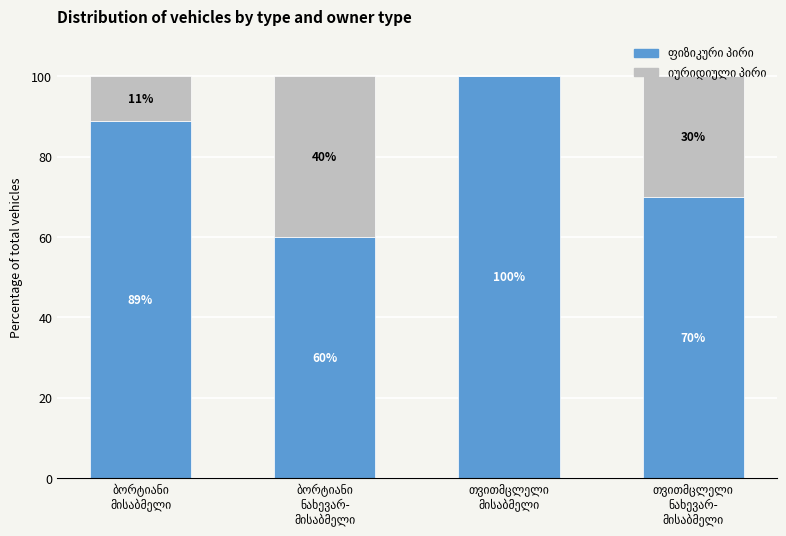

Reading right to left, transcribe all the data shown in this chart.

ფიზიკური პირი: თვითმცლელი
ნახევარ-
მისაბმელი=70.0	თვითმცლელი
მისაბმელი=100.0	ბორტიანი
ნახევარ-
მისაბმელი=60.0	ბორტიანი
მისაბმელი=88.9
იურიდიული პირი: თვითმცლელი
ნახევარ-
მისაბმელი=30.0	თვითმცლელი
მისაბმელი=0.0	ბორტიანი
ნახევარ-
მისაბმელი=40.0	ბორტიანი
მისაბმელი=11.1